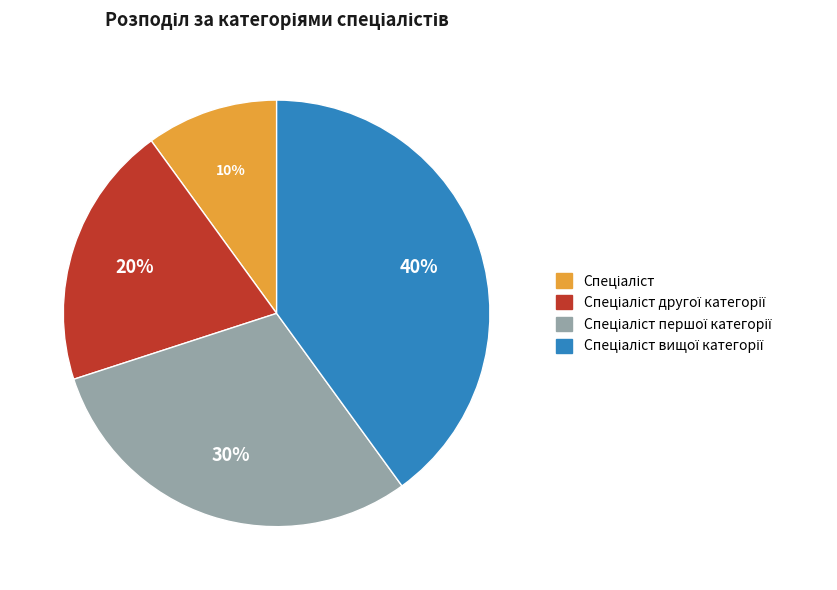

Is there a majority slice in this chart?

No